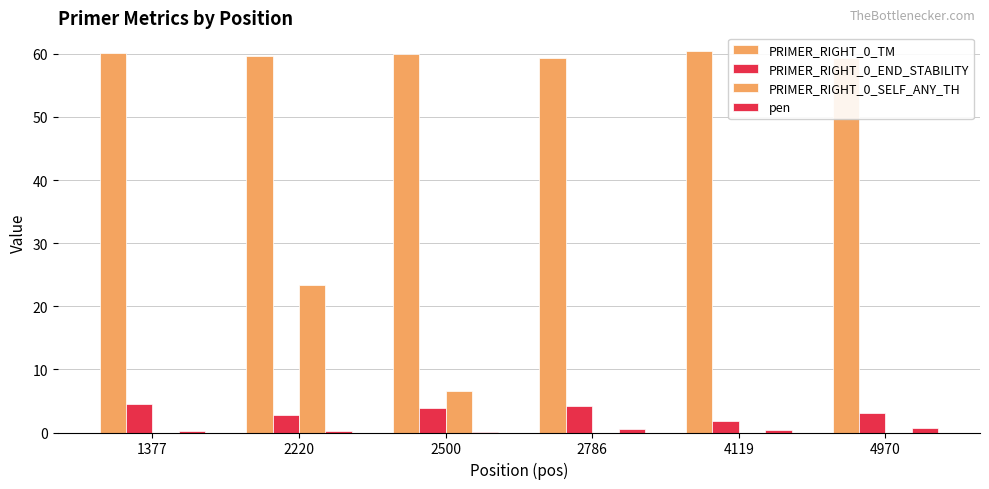

What is the sum of the PRIMER_RIGHT_0_SELF_ANY_TH values at 1377 and 2500?

6.6